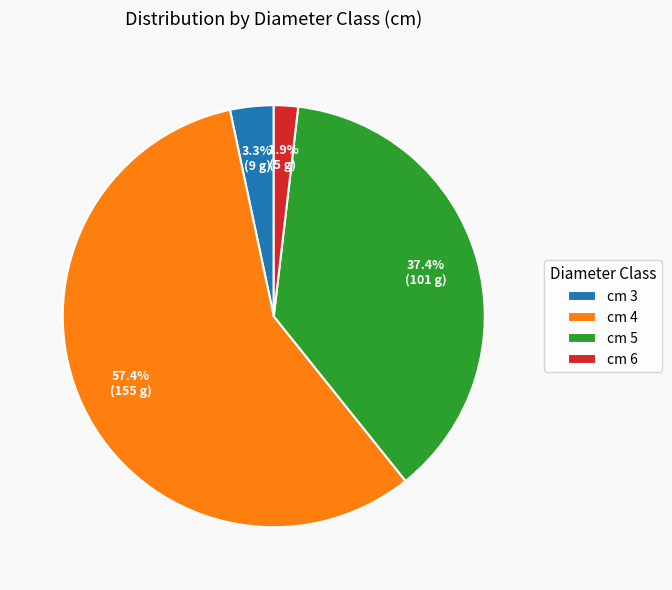

Does cm 5 represent more than half of the total?

No